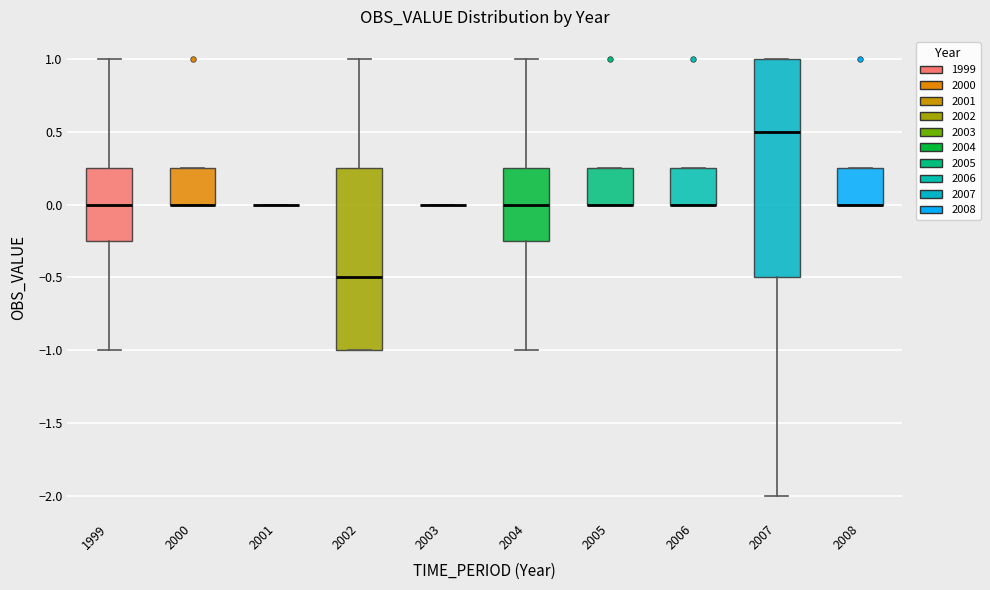

Where is the upper edge of the box at x = 2002 on the y-axis? The values are not printed on the chart, so give them approximately, as read against the axis.

0.25